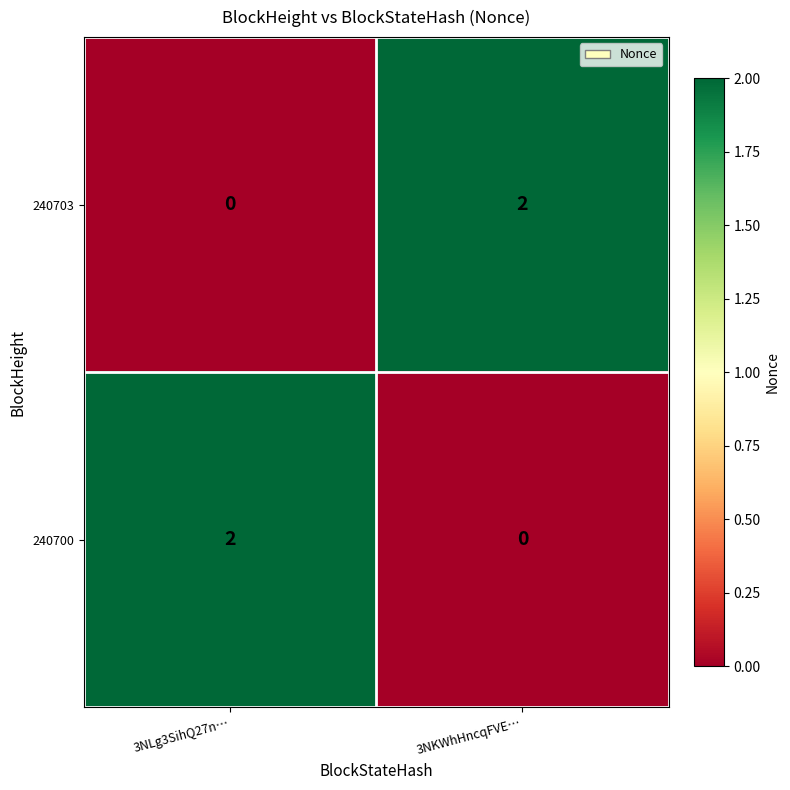

Is it true that 240700 equals 2 at 3NLg3SihQ27n…?

True